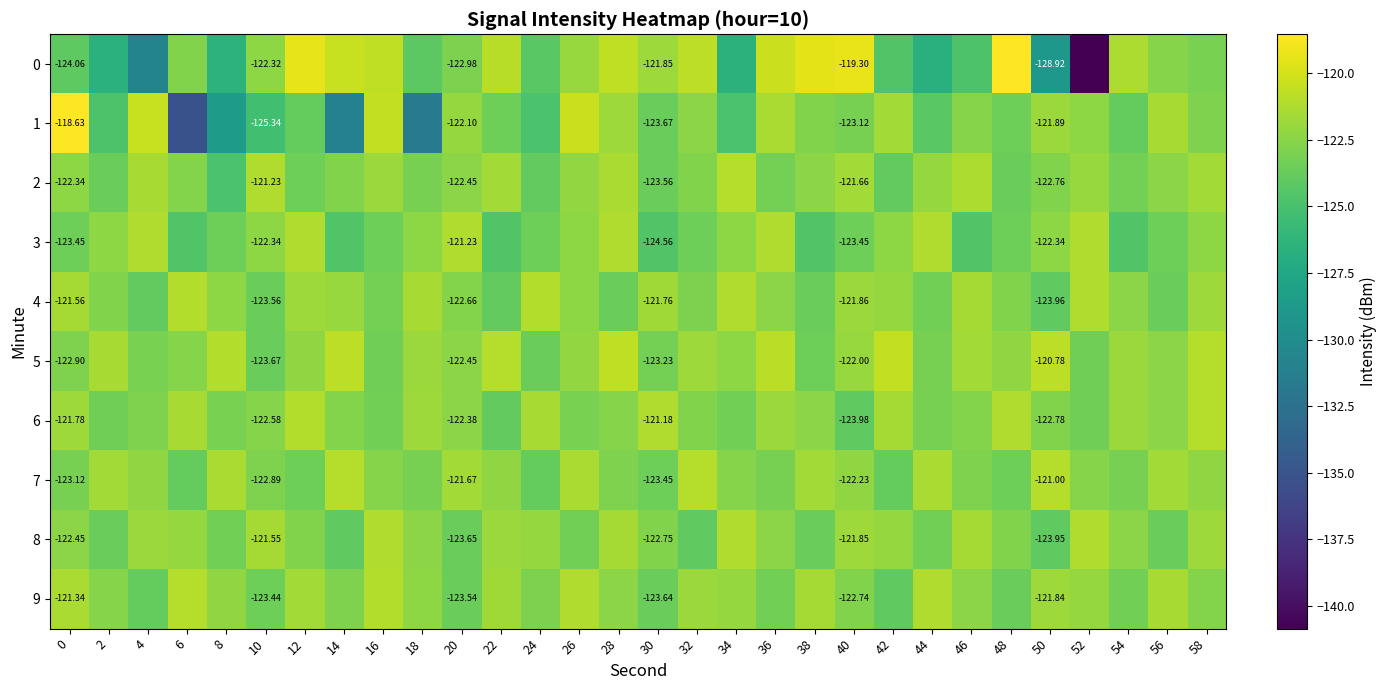

The 3 series shows -161.1 at 56. True or false?

False